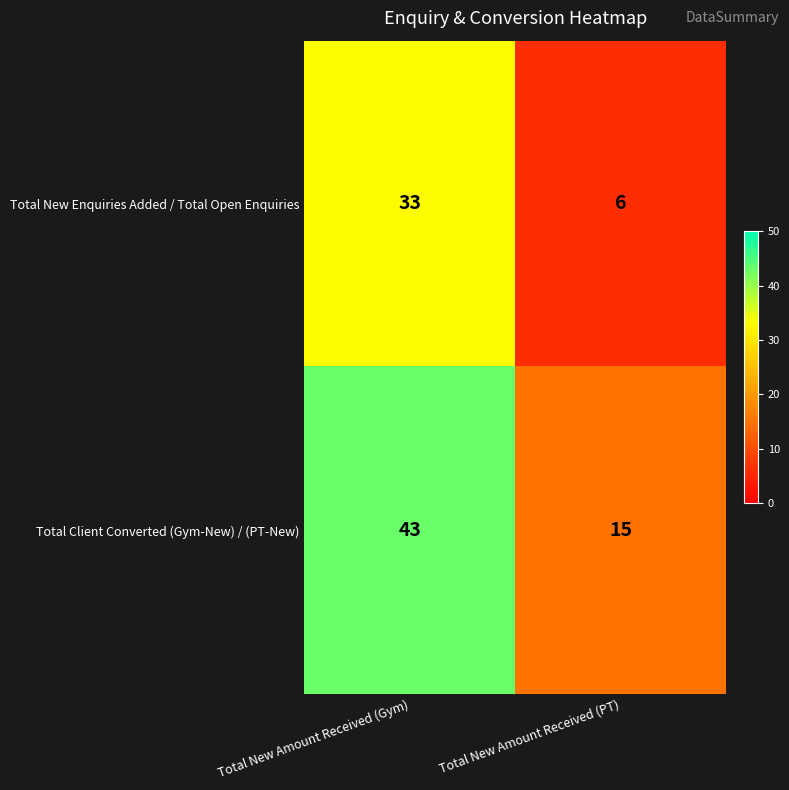

What is the difference between the Total Client Converted (Gym-New) / (PT-New) values at Total New Amount Received (PT) and Total New Amount Received (Gym)?

28